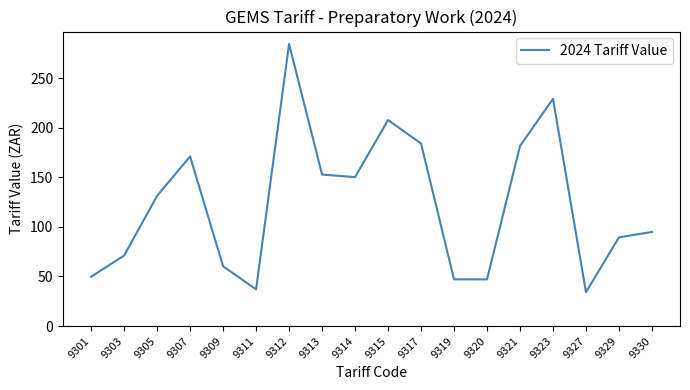

How many lines are shown in the chart?

1